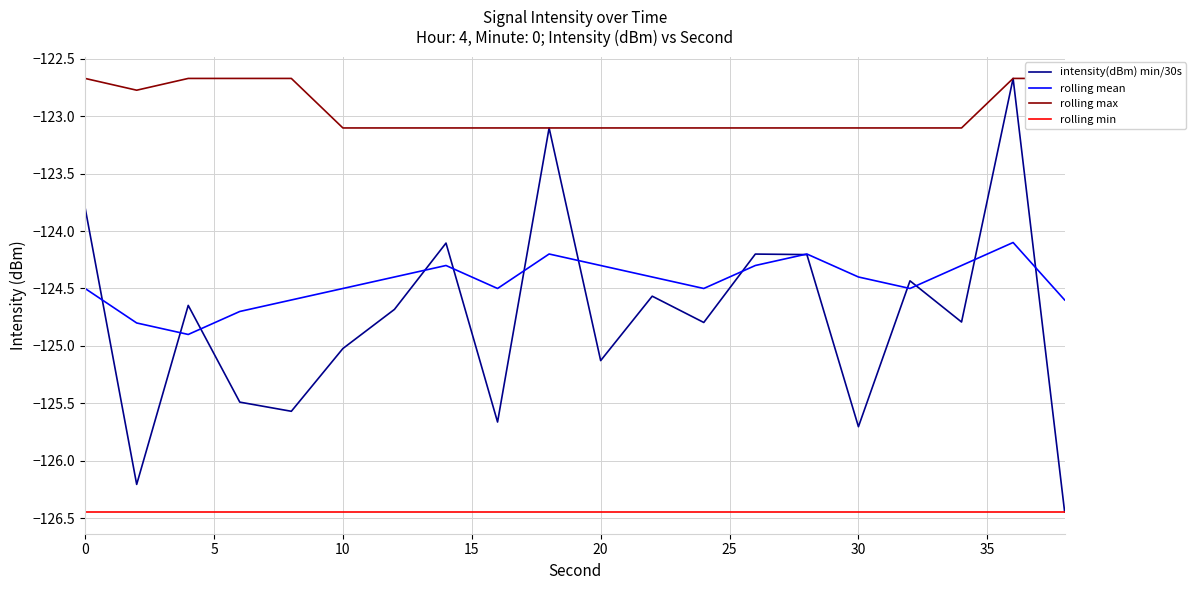

What is the maximum value for rolling mean?

-124.1